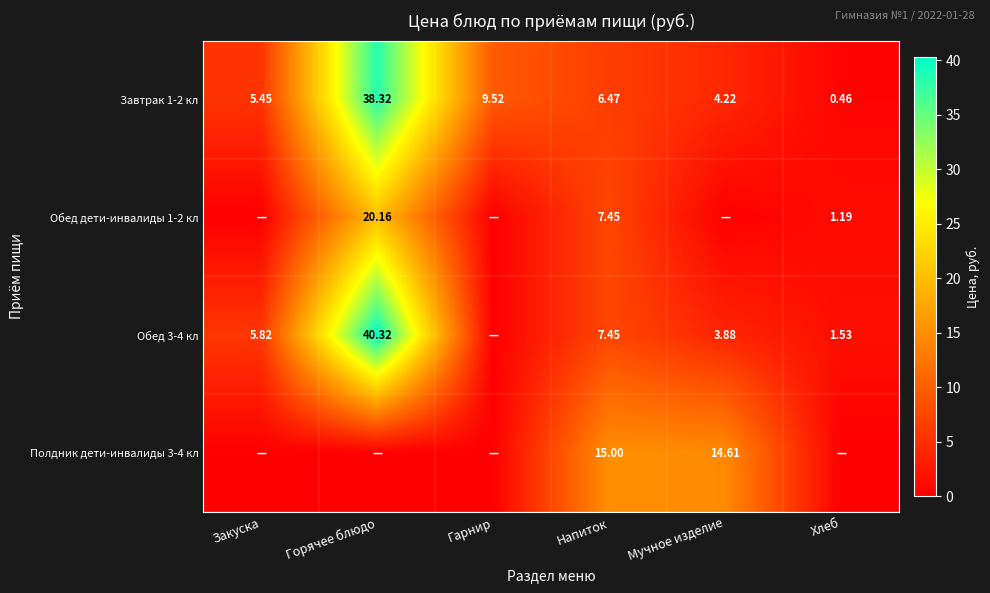

How many data points in Обед дети-инвалиды 1-2 кл are above 1?

3